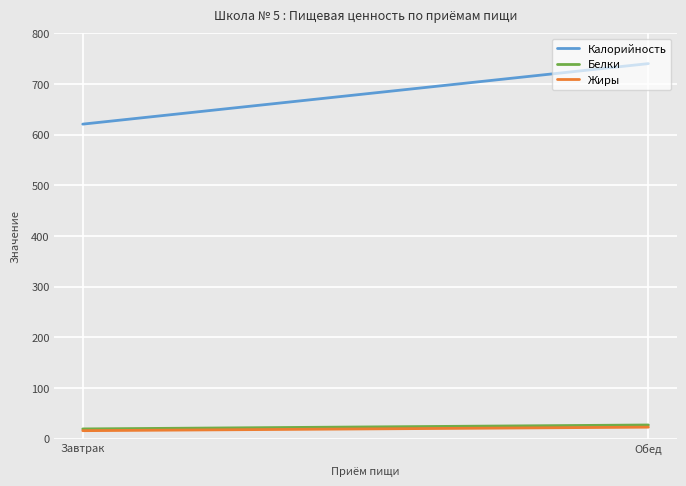

What is the sum of all Белки values?

46.6